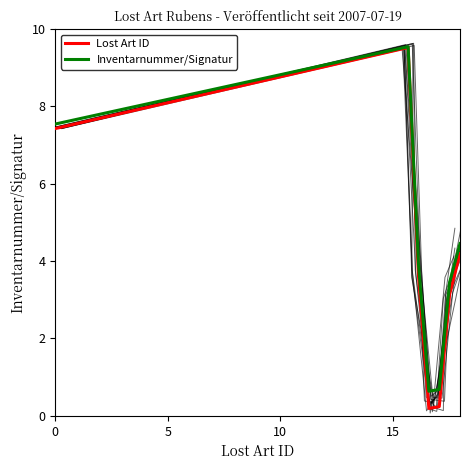

What is the value of the Lost Art ID point at the 4th from the left?

0.2